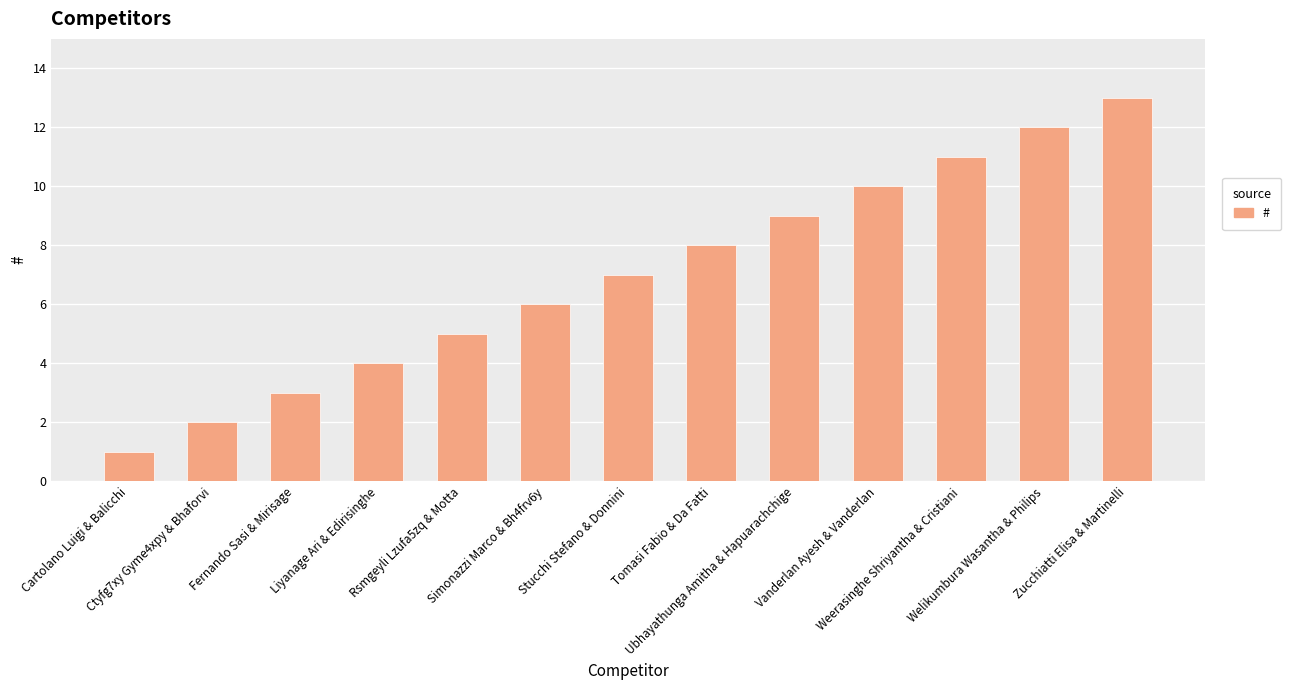

Between Ubhayathunga Amitha & Hapuarachchige and Tomasi Fabio & Da Fatti, which is larger?

Ubhayathunga Amitha & Hapuarachchige